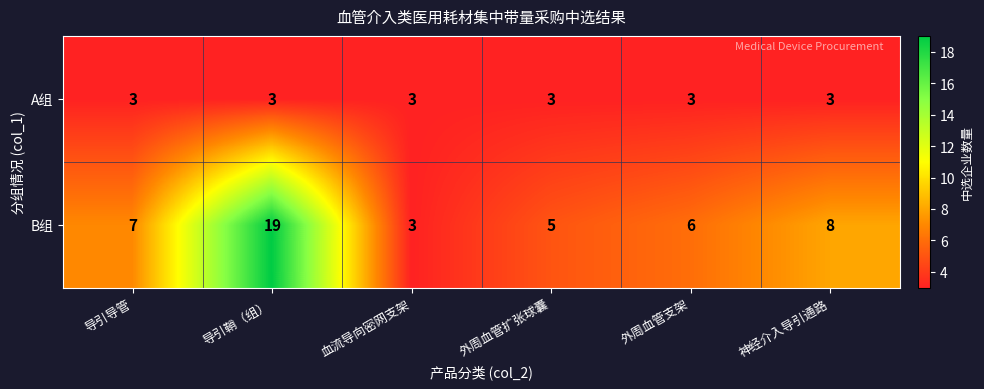

Is it true that B组 equals 7 at 导引导管?

True